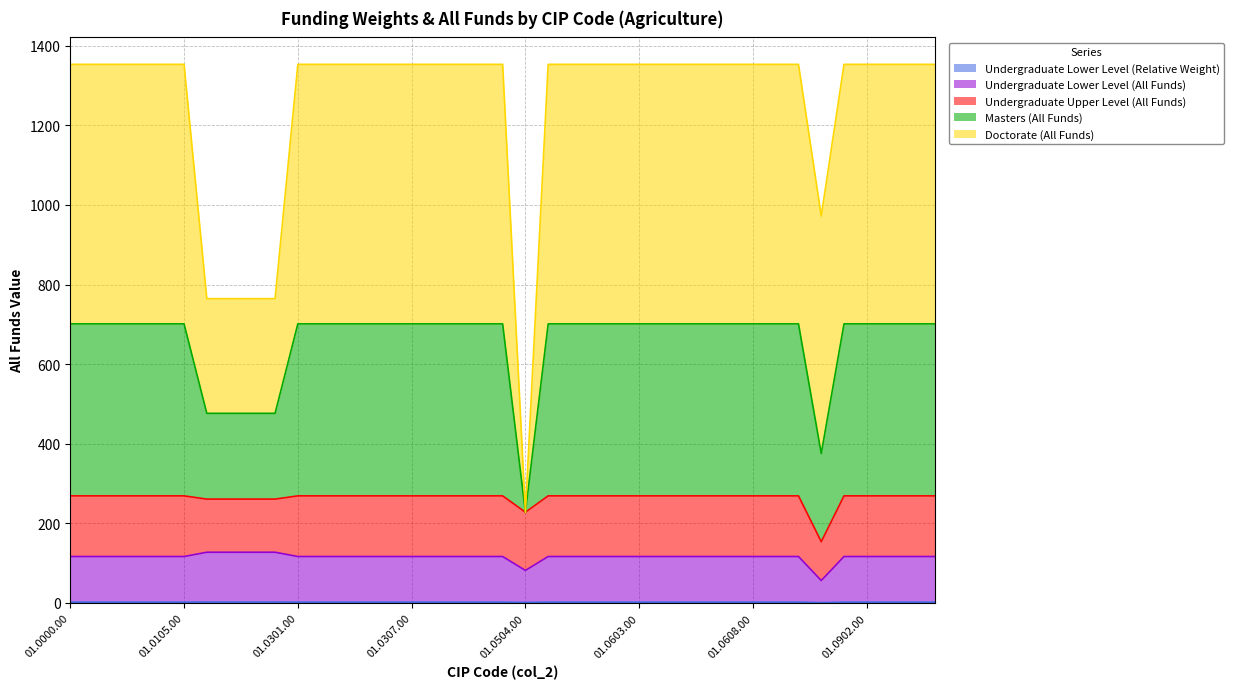

What is the difference between the maximum and minimum values in the Undergraduate Lower Level (Relative Weight) series?

1.3